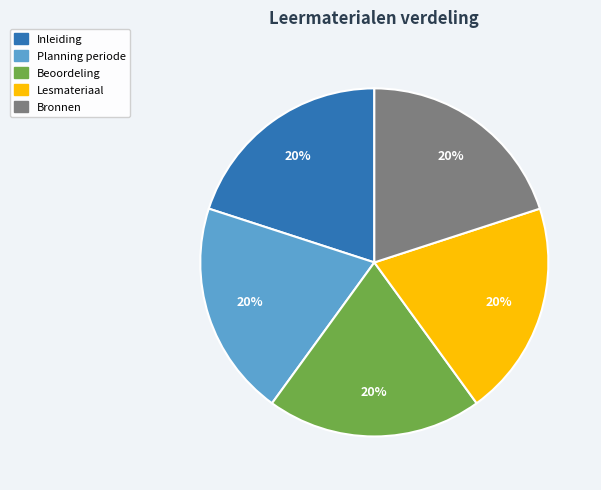

To the nearest percent, what is the combined percentage of Beoordeling and Lesmateriaal?

40%